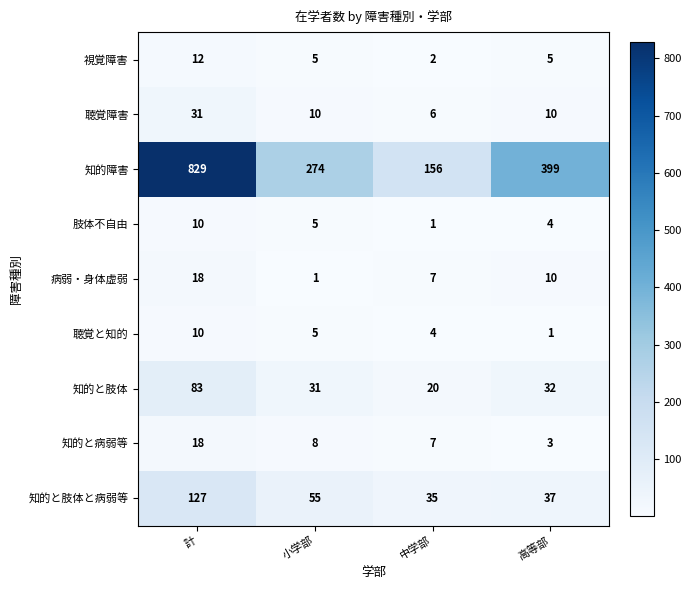

What is the maximum value for 肢体不自由?

10